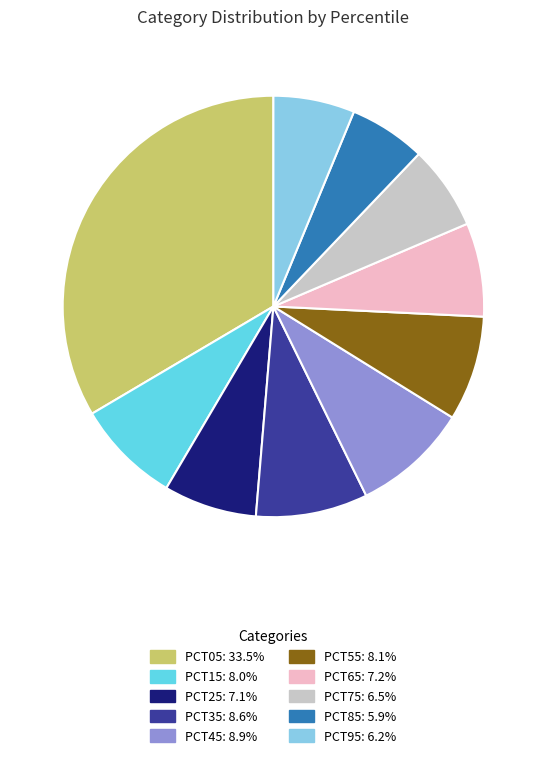

Is there any slice that represents more than half of the pie?

No